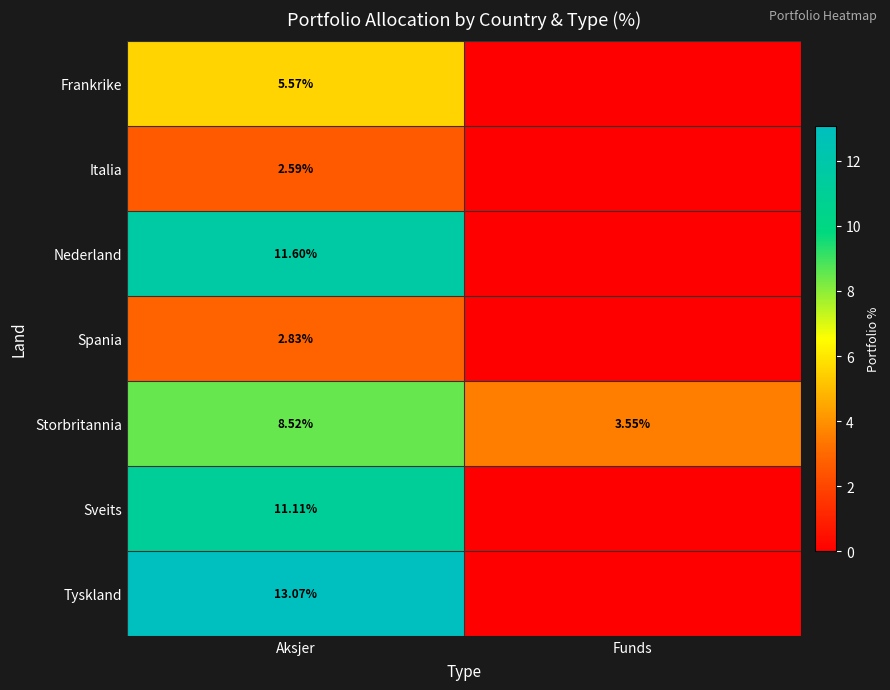

At which label is Storbritannia closest to 6?

Funds